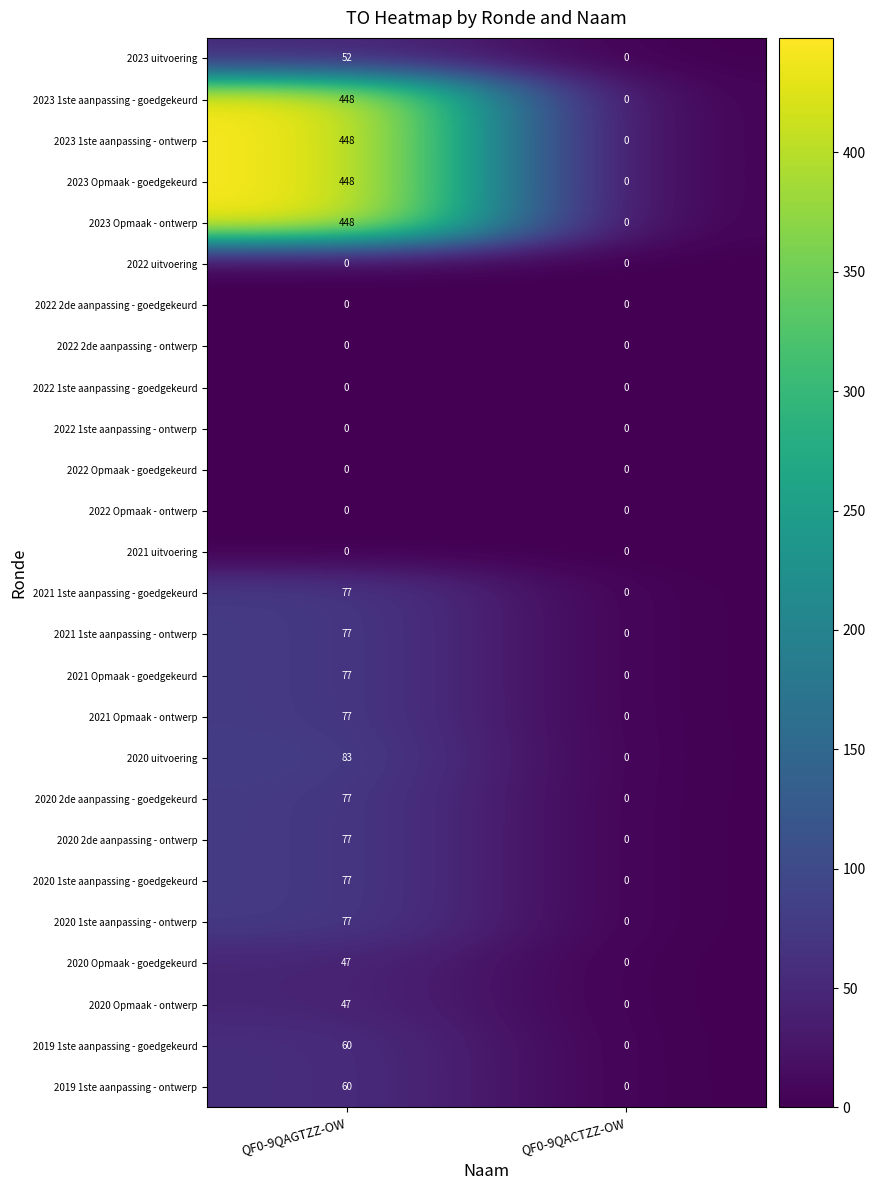

True or false: 2020 1ste aanpassing - goedgekeurd has a value of 0 at QF0-9QACTZZ-OW.

True